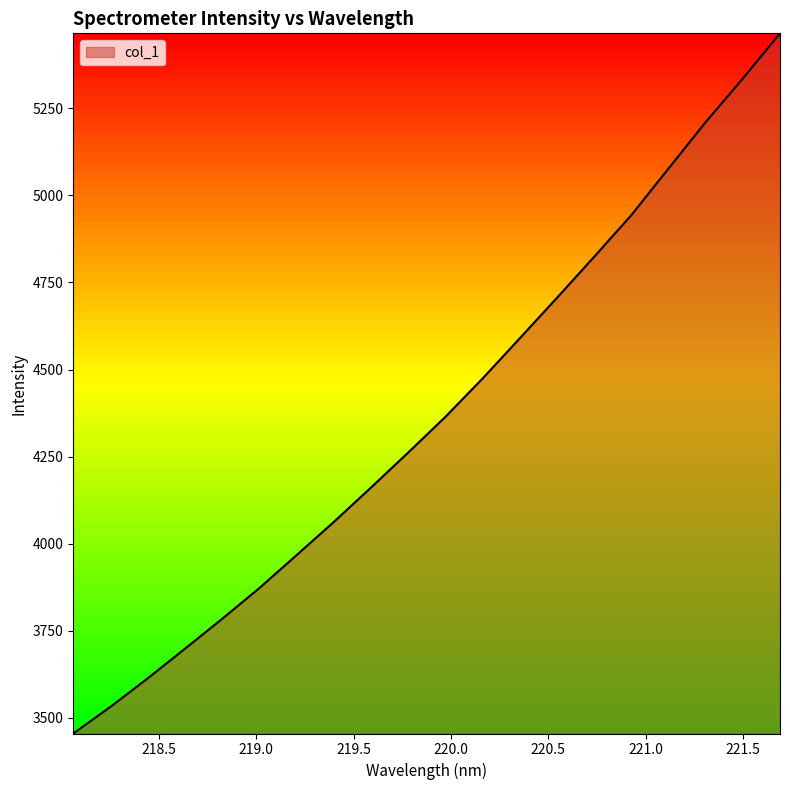

What is the maximum value shown in the chart?

5465.3